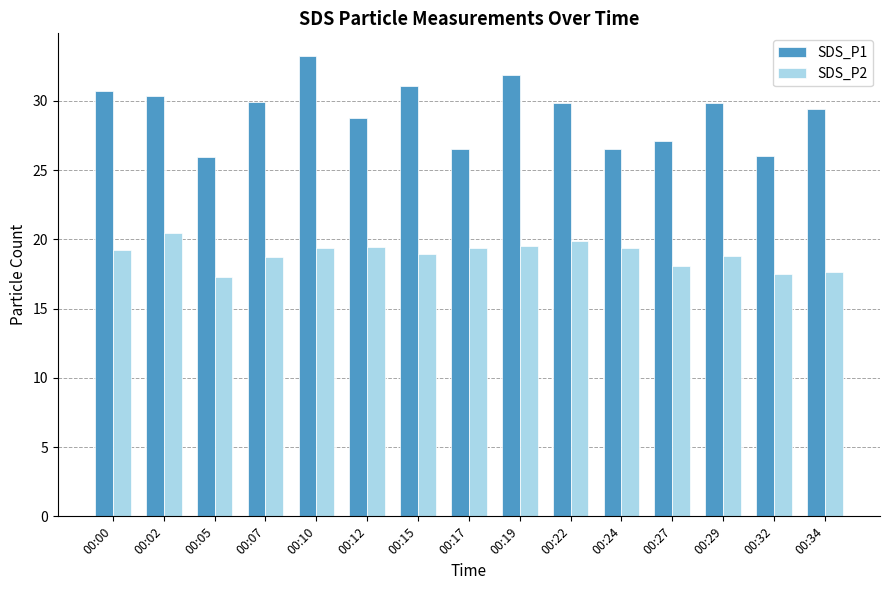

List the series in order of their overall mean, lowest first.

SDS_P2, SDS_P1